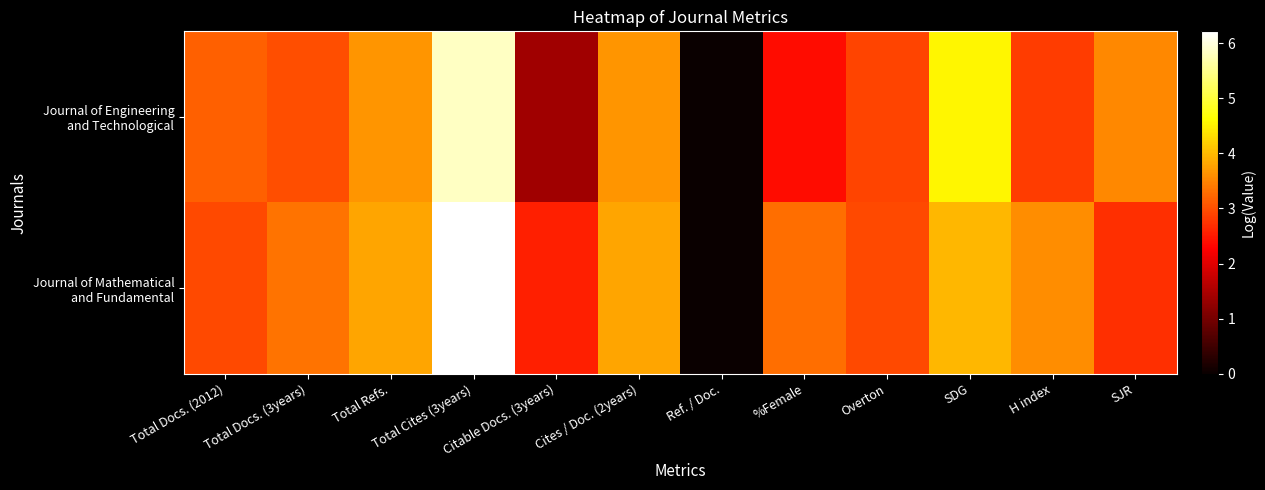

Which series changed the most between Total Cites (3years) and Ref. / Doc.?

Journal of Mathematical and Fundamental